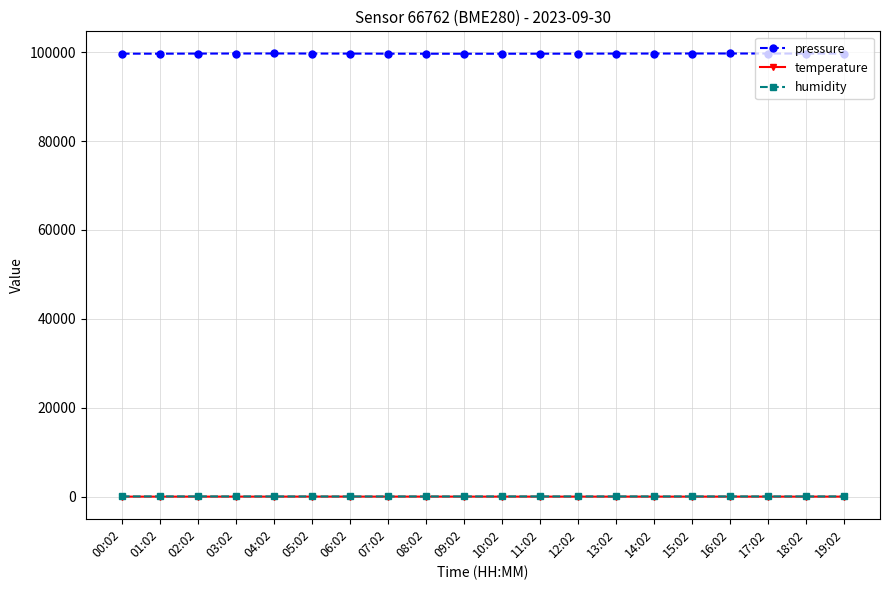

True or false: temperature and pressure intersect in this chart.

False